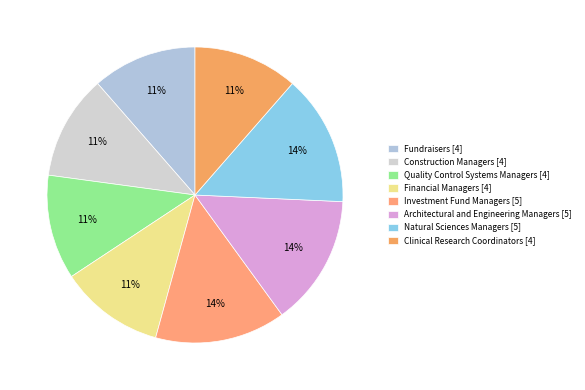

To the nearest percent, what is the difference between the Natural Sciences Managers and Financial Managers slice percentages?

3%